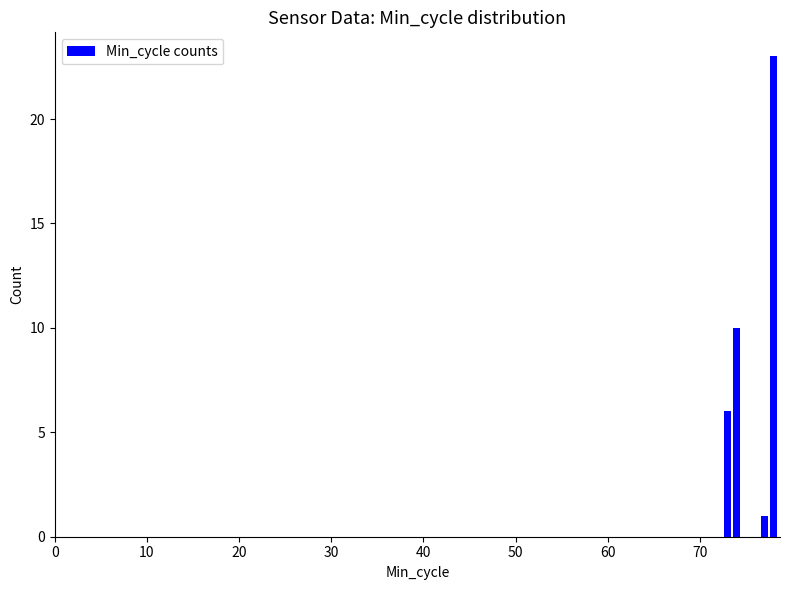

What is the value of the 3rd bar from the left?

1